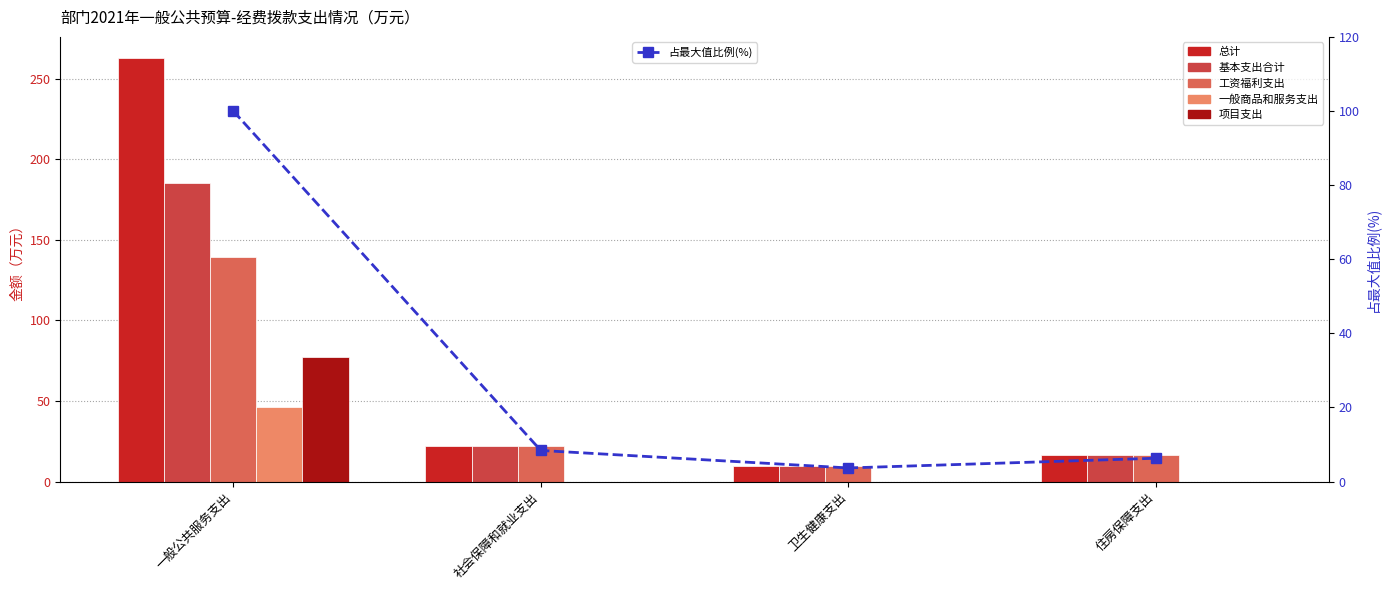

How many categories are shown in the chart?

4